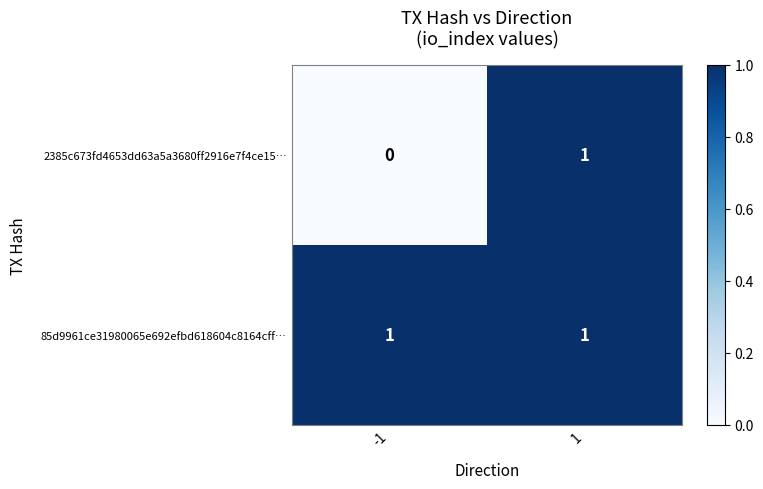

Is it true that 2385c673fd4653dd63a5a3680ff2916e7f4ce15… equals 1 at 1?

True